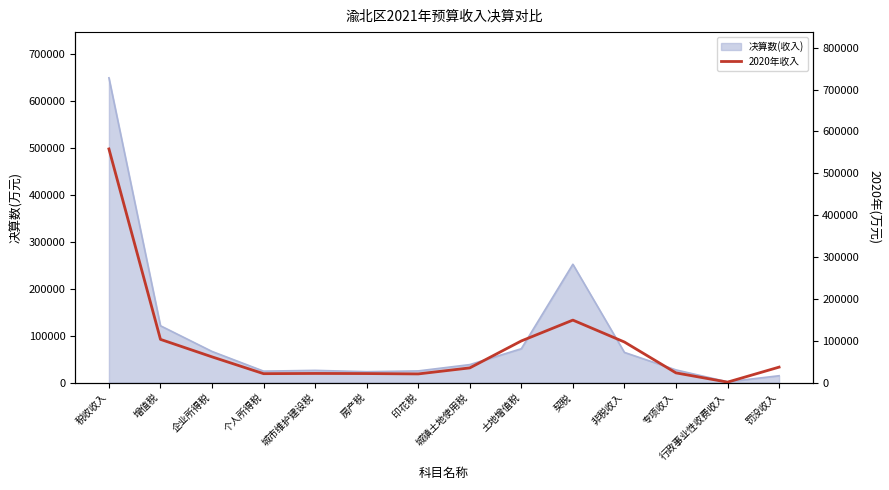

How many interior local valleys (lower than both neighbors) does the data have?

3